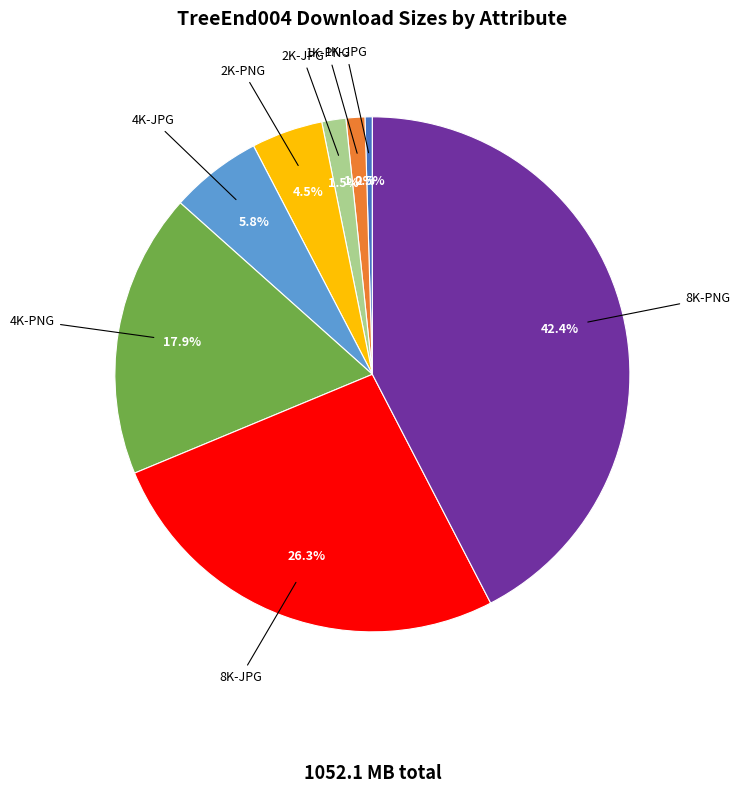

Is 8K-JPG the majority of the pie?

No